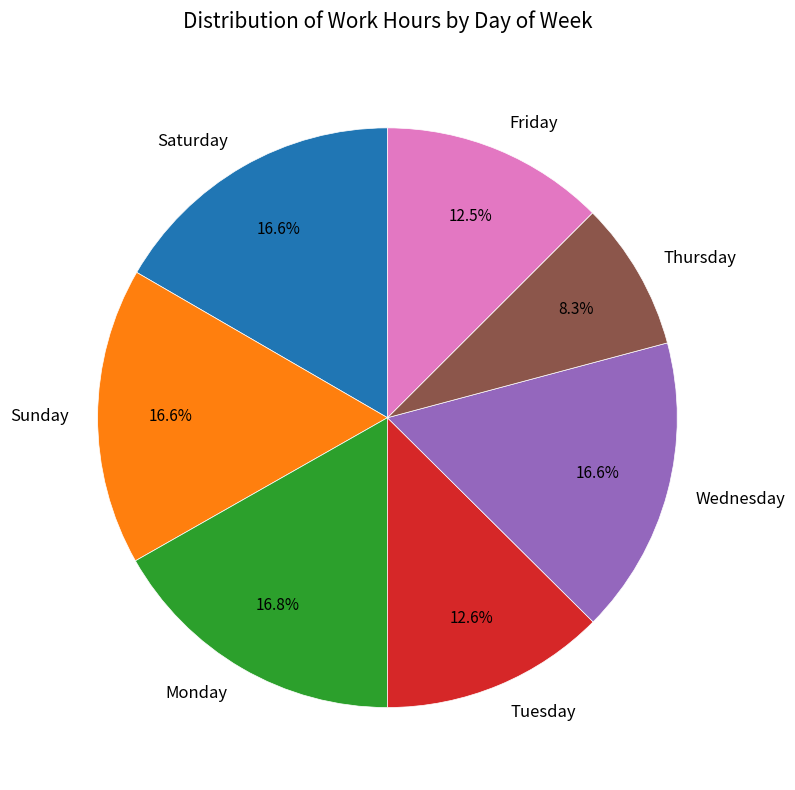

What is the ratio of the value at Tuesday to the value at Wednesday?

0.8